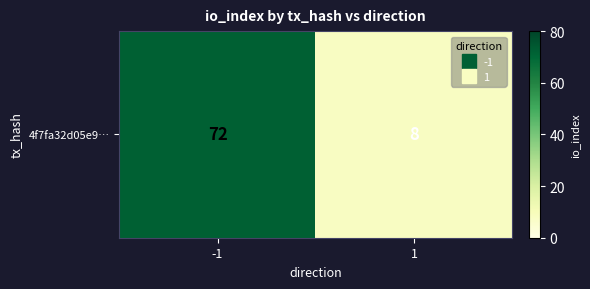

Rank the categories by value from highest to lowest.

-1, 1